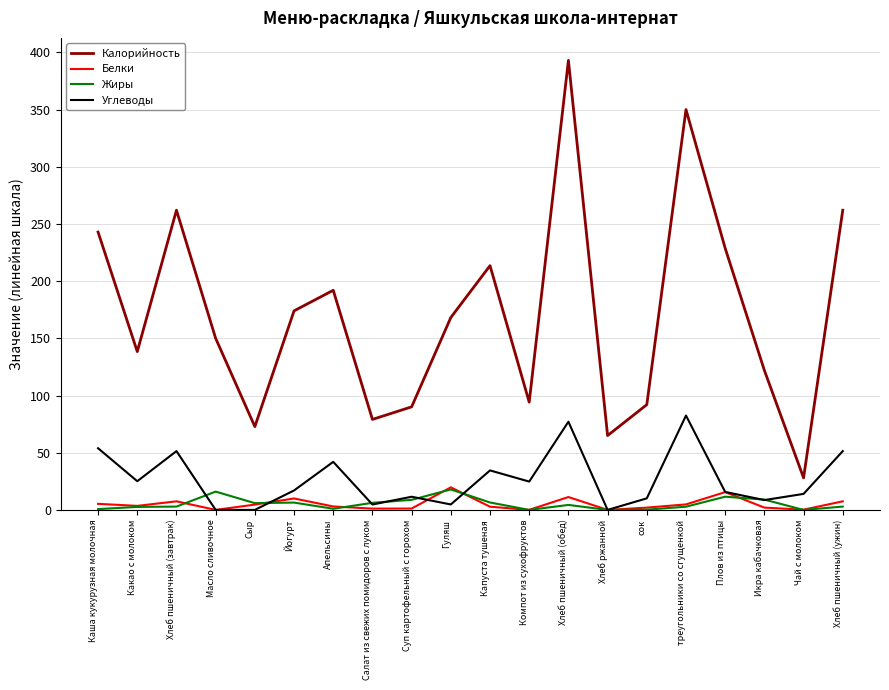

Read the Жиры value at Гуляш.

17.9